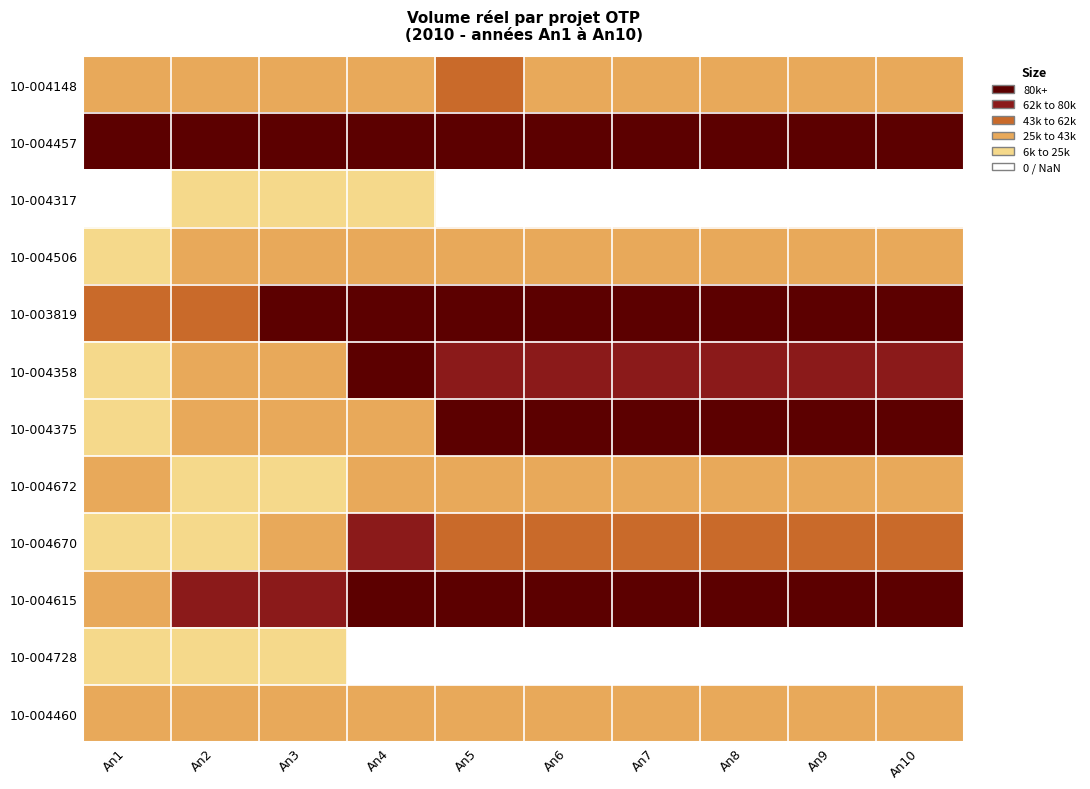

At how many categories does at least one series exceed 45994?

10